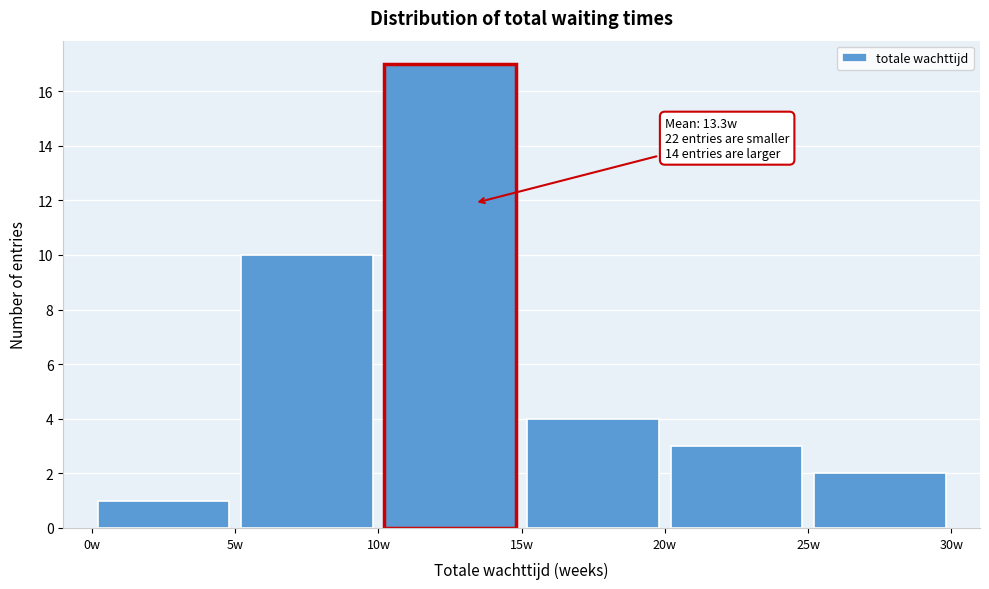

Over which range of the x-axis is the bar tallest?

10 to 15